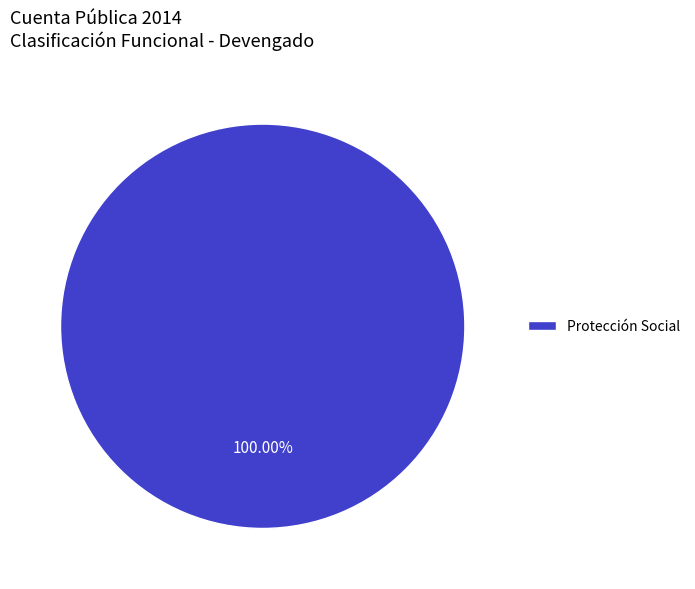

Count the number of slices in the pie.

1